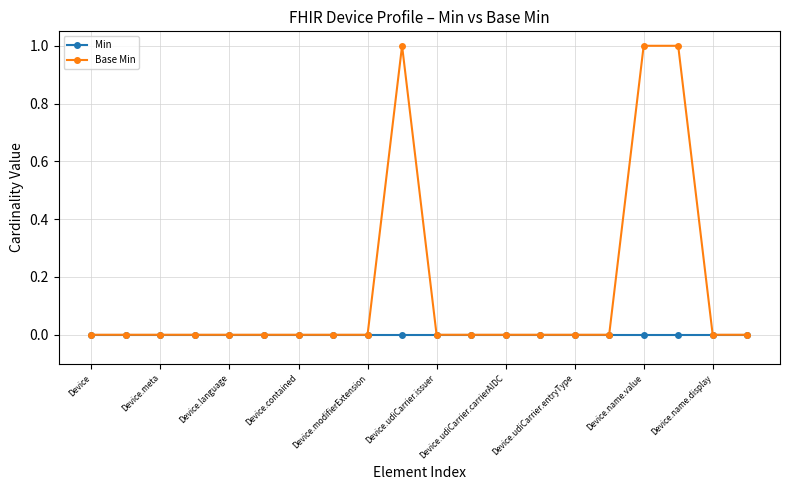

List the series in order of their overall mean, highest first.

Base Min, Min